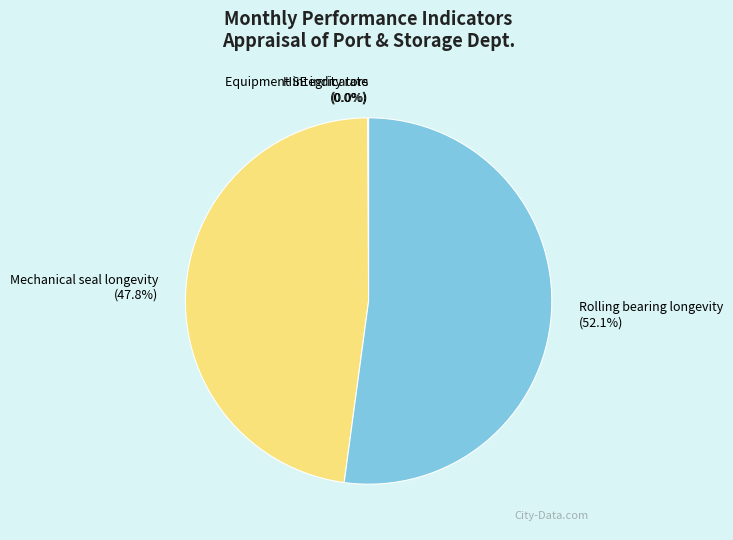

Which slice represents more than half of the pie?

Rolling bearing longevity (52.1%)